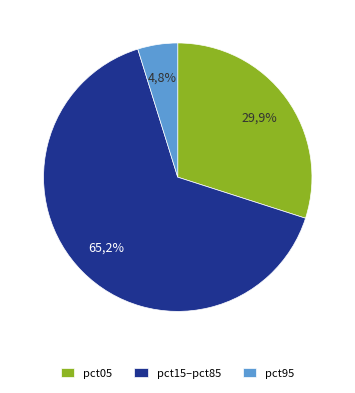

Is pct05 the majority of the pie?

No